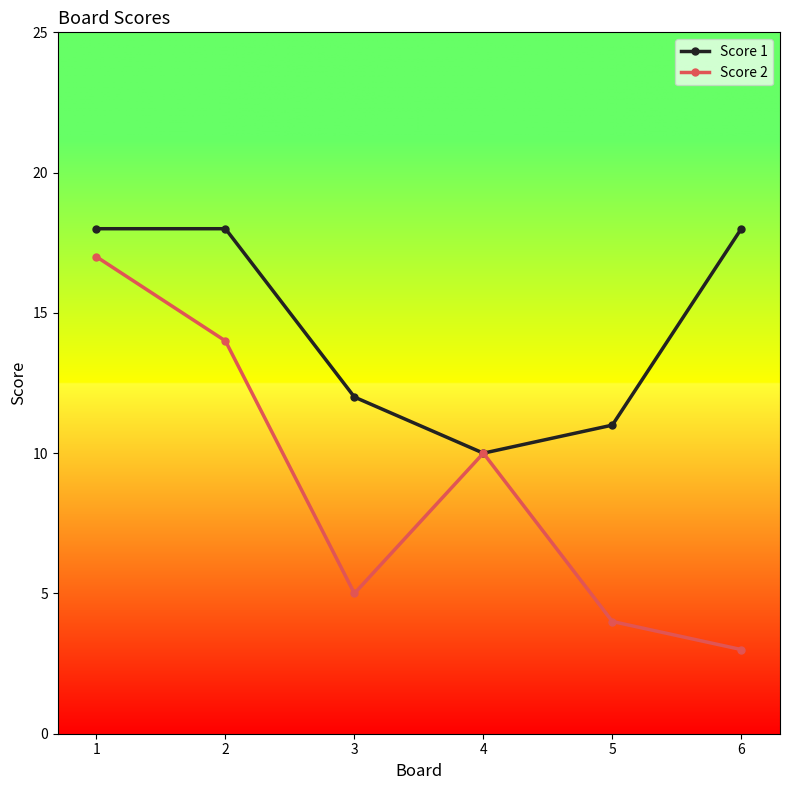

What is the difference between the highest and lowest values at 1?

1